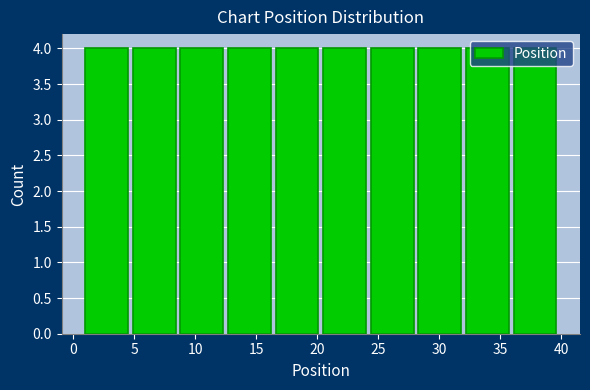

Reading left to right, list every bar in this chart as the range it spans on the x-axis followed by its height. Neither the bar edges nor the heights are printed on the chart, so give them approximately, as read against the axes.

1.0 to 4.9: 4
4.9 to 8.8: 4
8.8 to 12.7: 4
12.7 to 16.6: 4
16.6 to 20.5: 4
20.5 to 24.4: 4
24.4 to 28.3: 4
28.3 to 32.2: 4
32.2 to 36.1: 4
36.1 to 40.0: 4